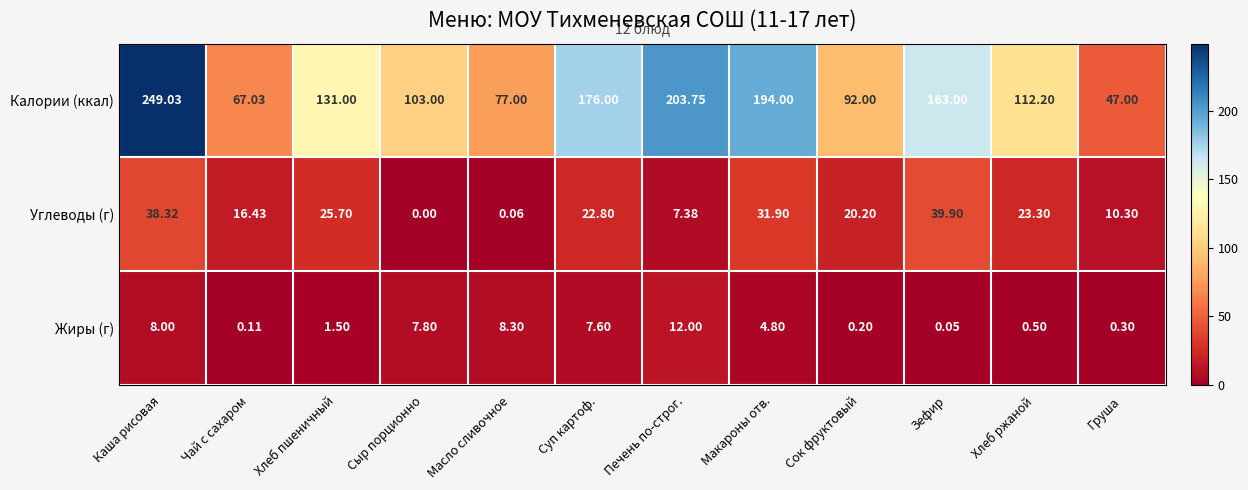

At which category is the sum across all series the highest?

Каша рисовая